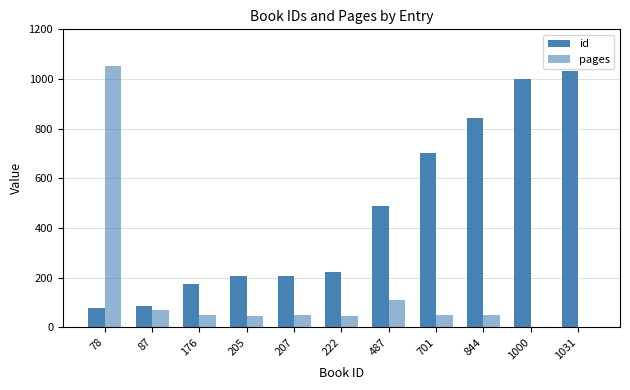

What is the value of the pages bar at the 8th from the left?

48